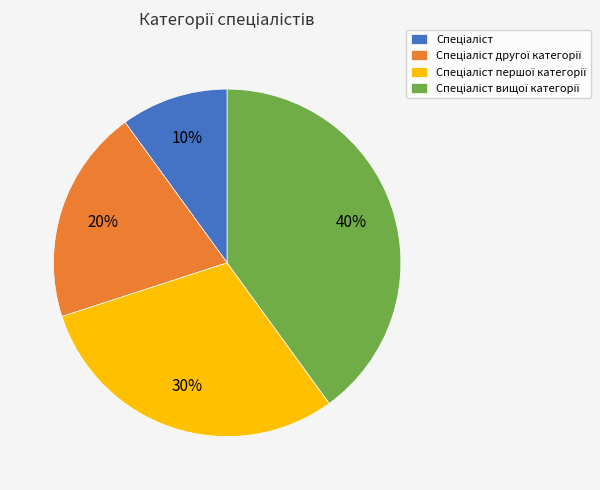

To the nearest percent, what is the average slice percentage?

25%